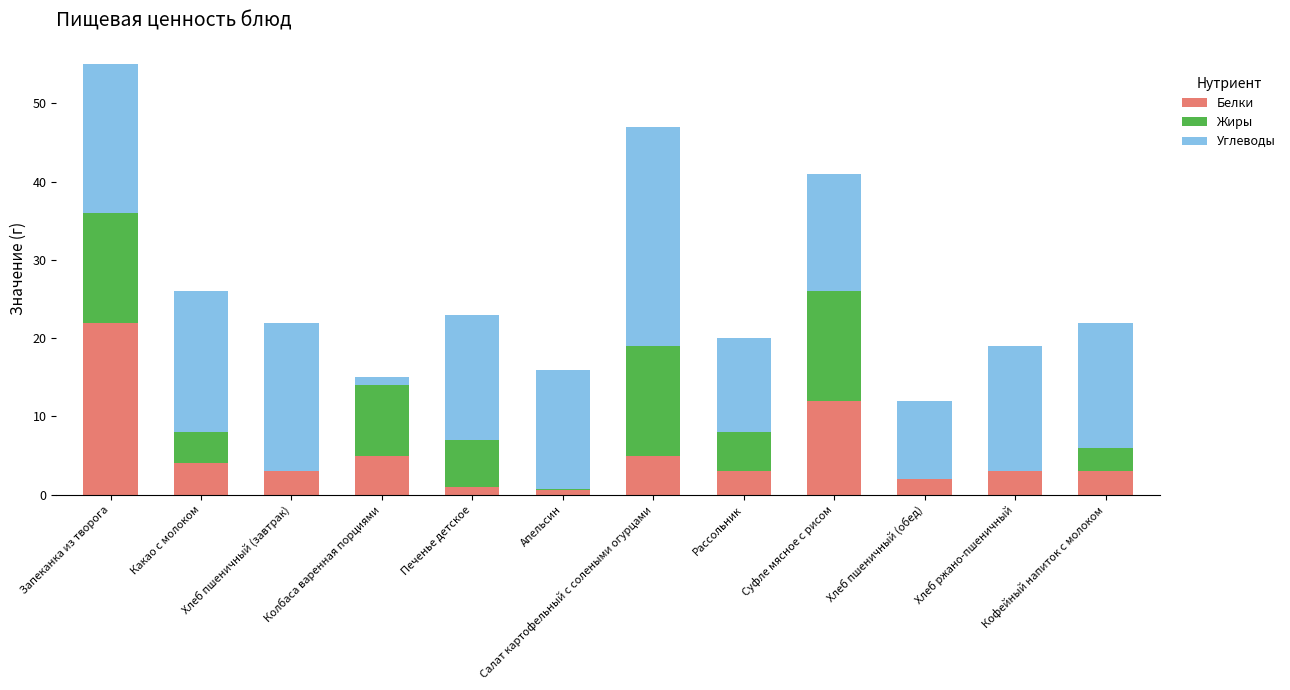

Which category has the highest value in the Белки series?

Запеканка из творога